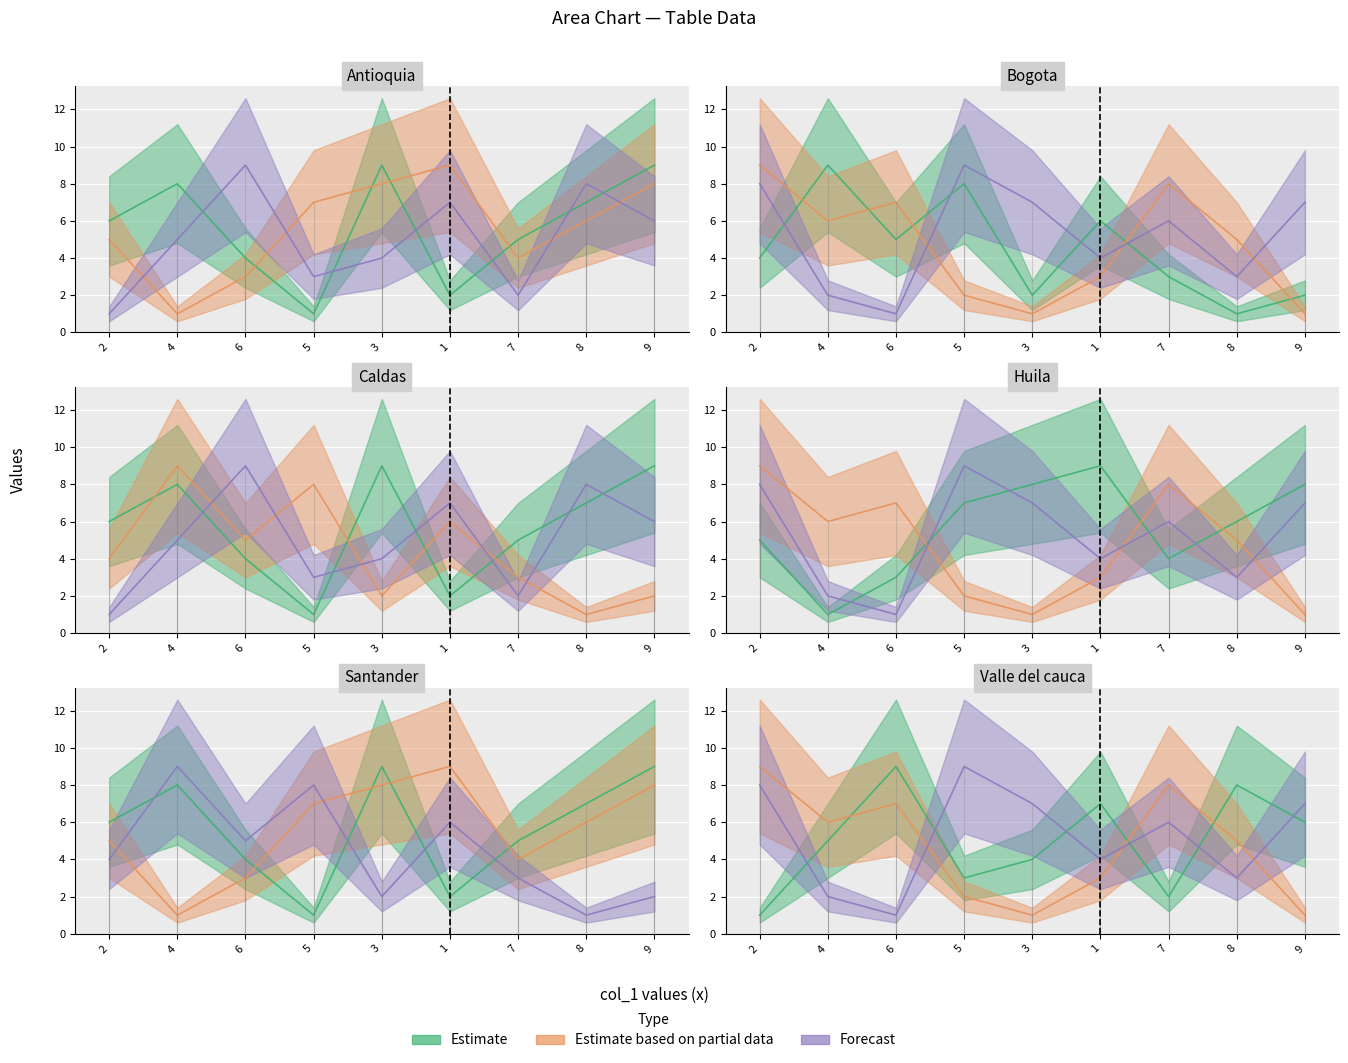

At which category is the sum across all series the highest?

2